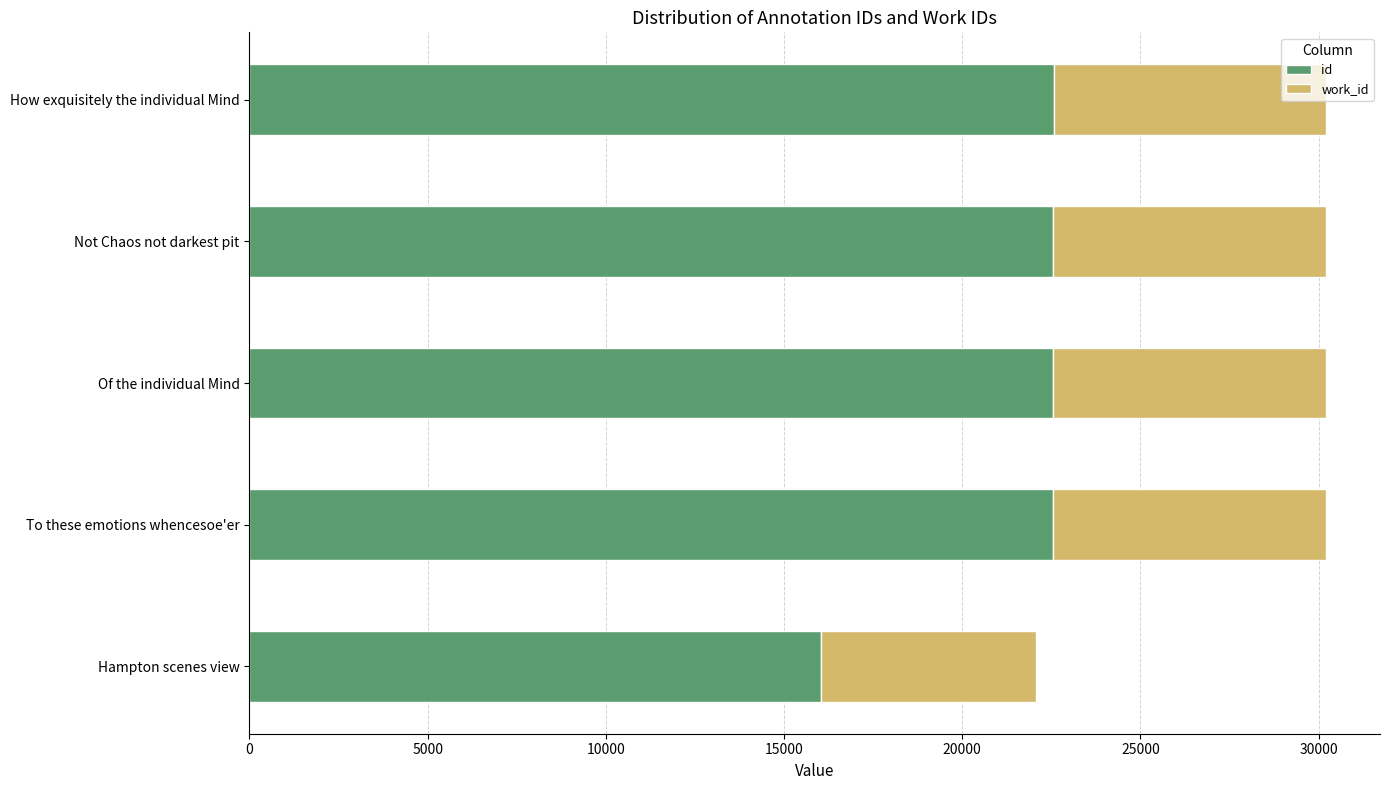

Which series has the widest spread of values?

id